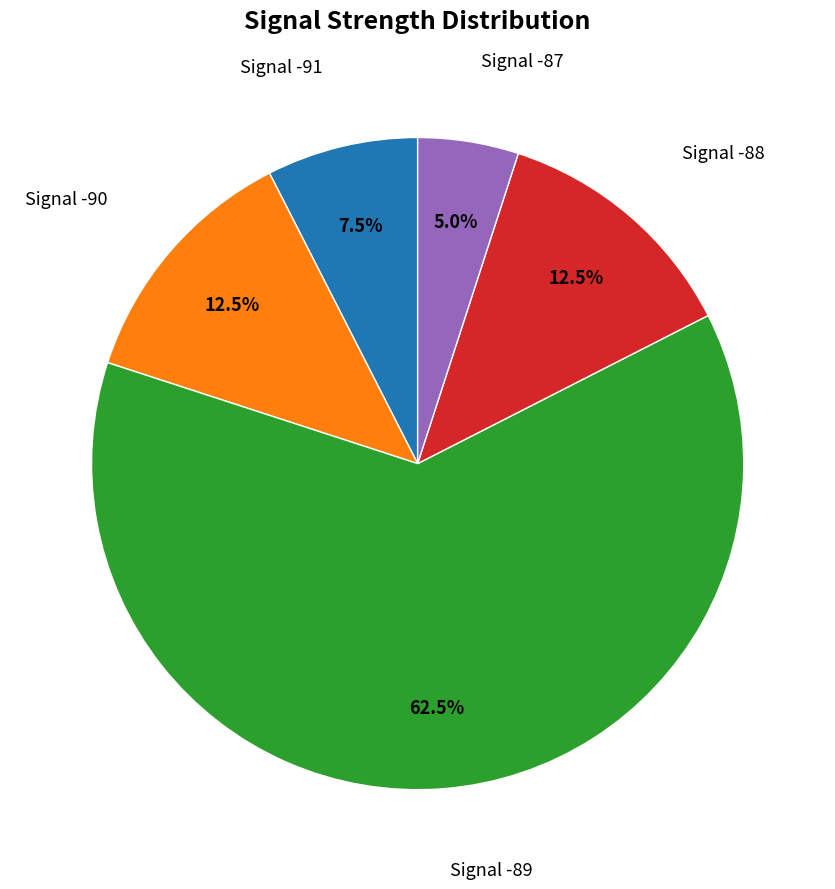

Is there any slice that represents more than half of the pie?

Yes